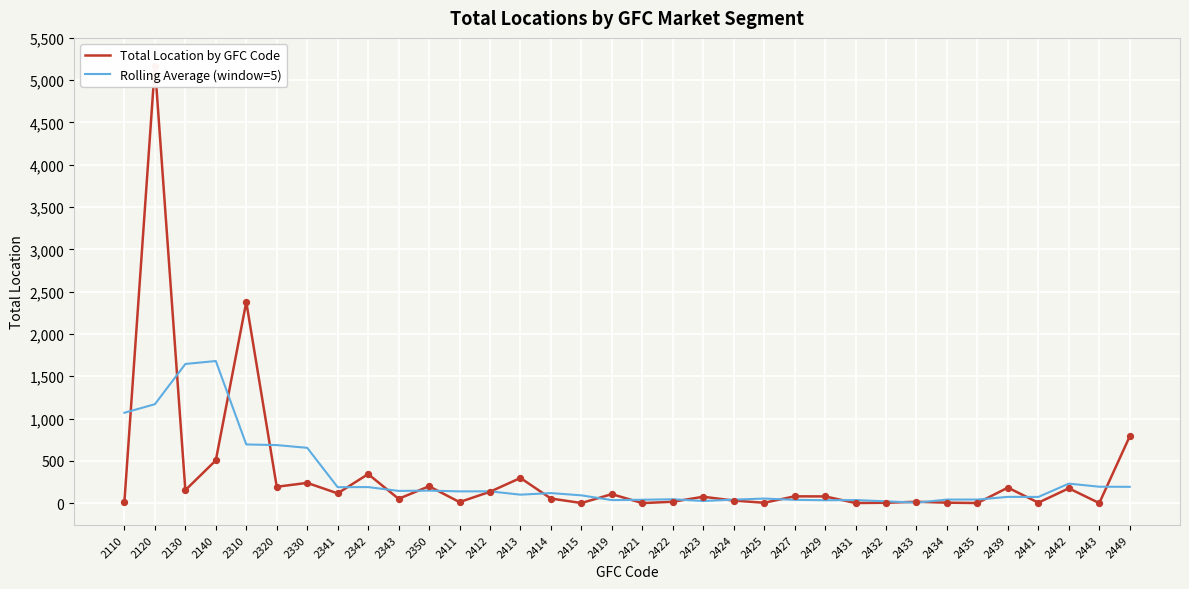

What is the total value across all series at 2415?

94.6